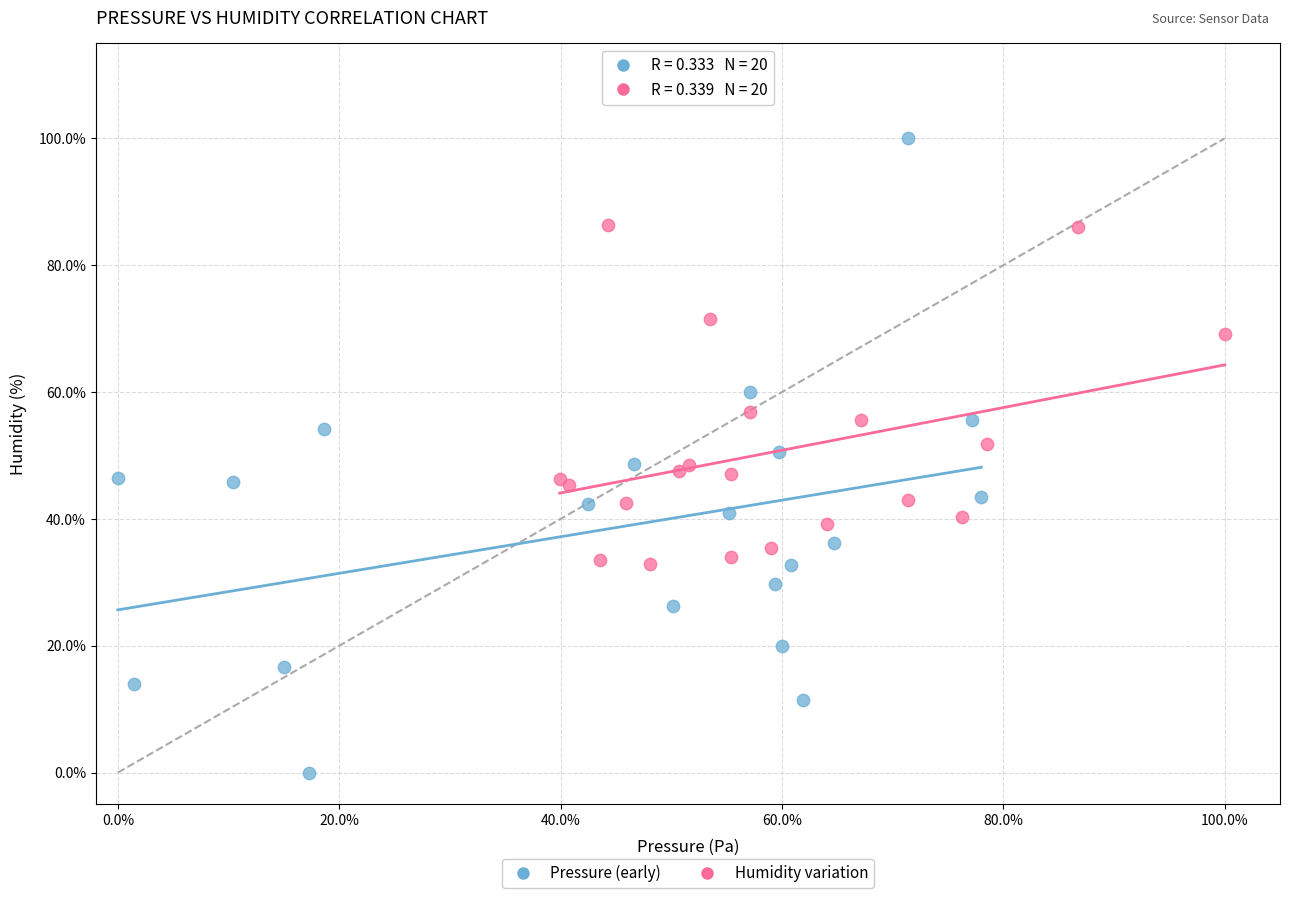

Which series reaches the maximum Y coordinate?

Pressure (early)